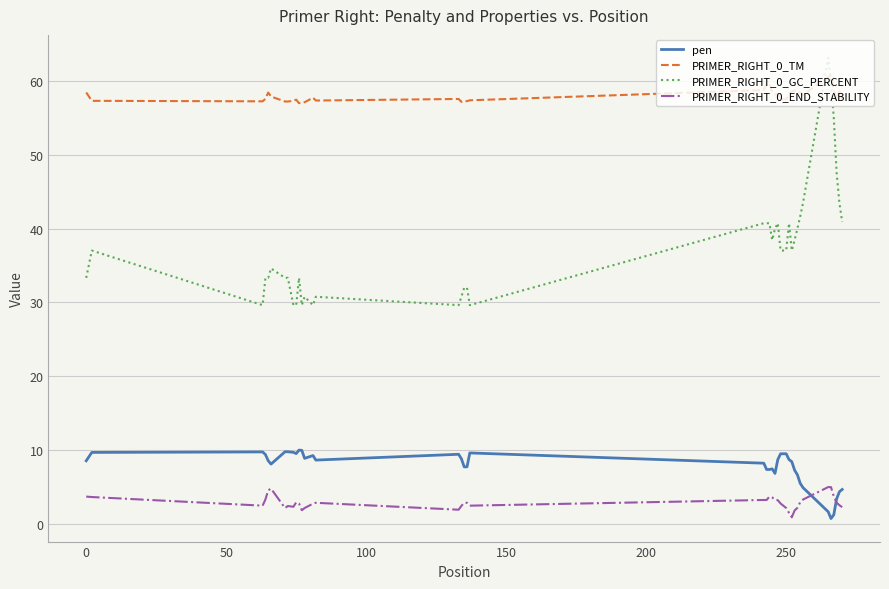

Which series has the largest total across all categories?

PRIMER_RIGHT_0_TM